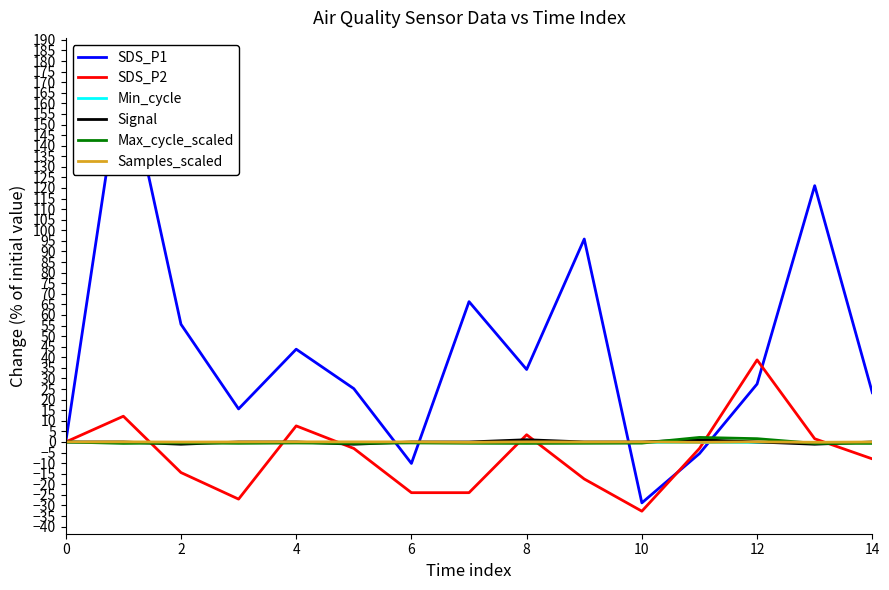

What is the spread (max minus min) of values at 13?

122.2